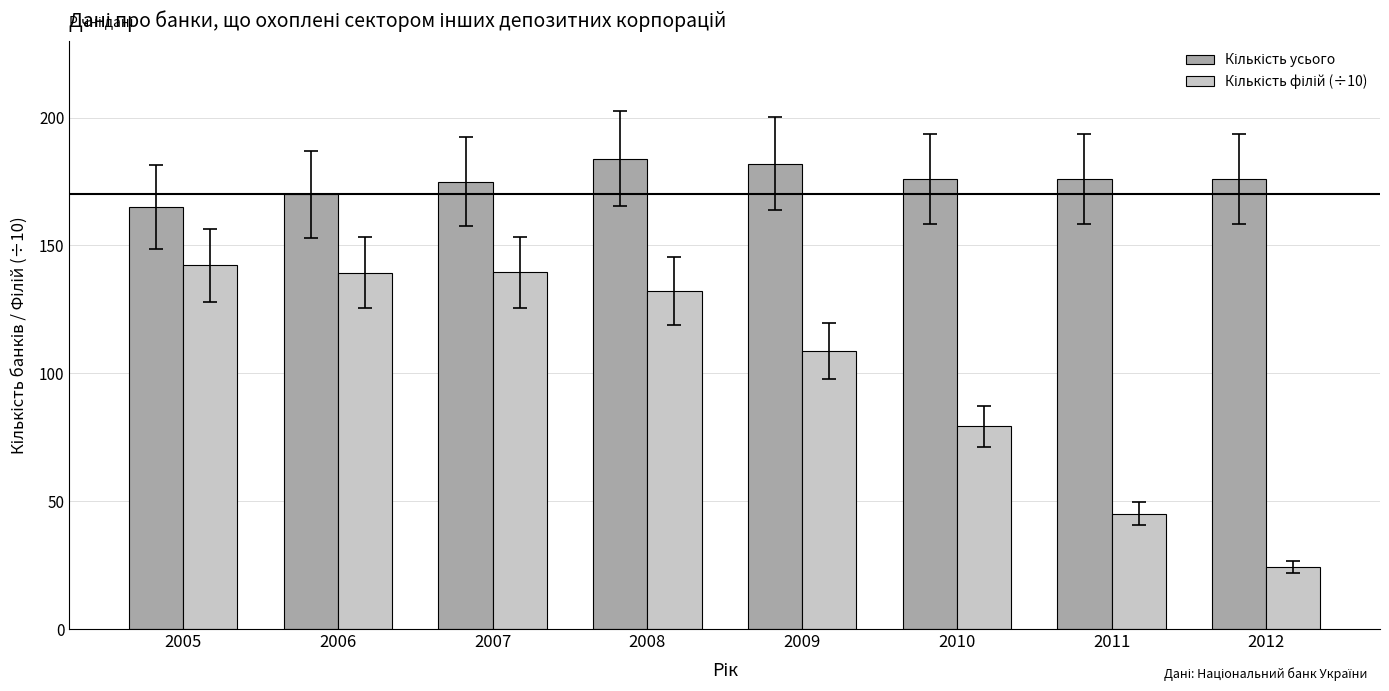

Count the number of categories in the chart.

8